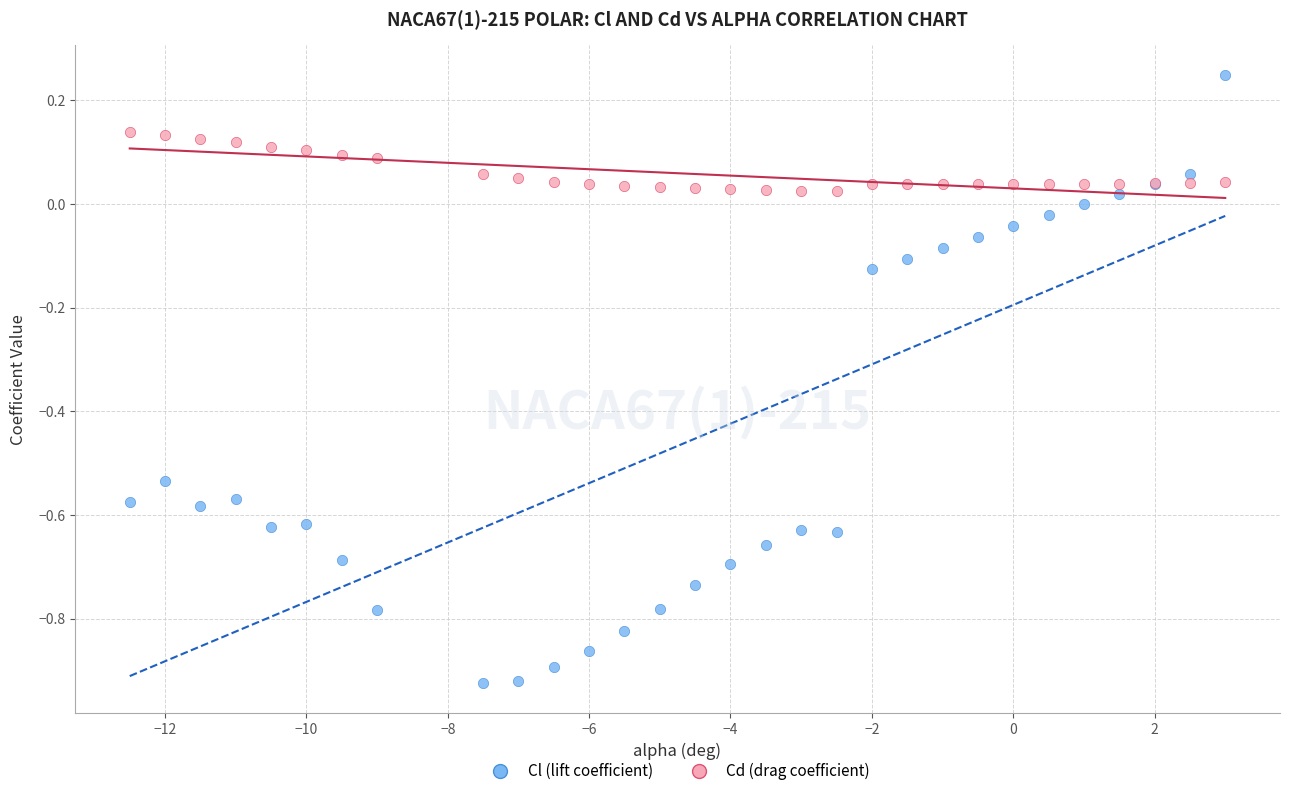

Which series reaches the minimum Y coordinate?

Cl (lift coefficient)